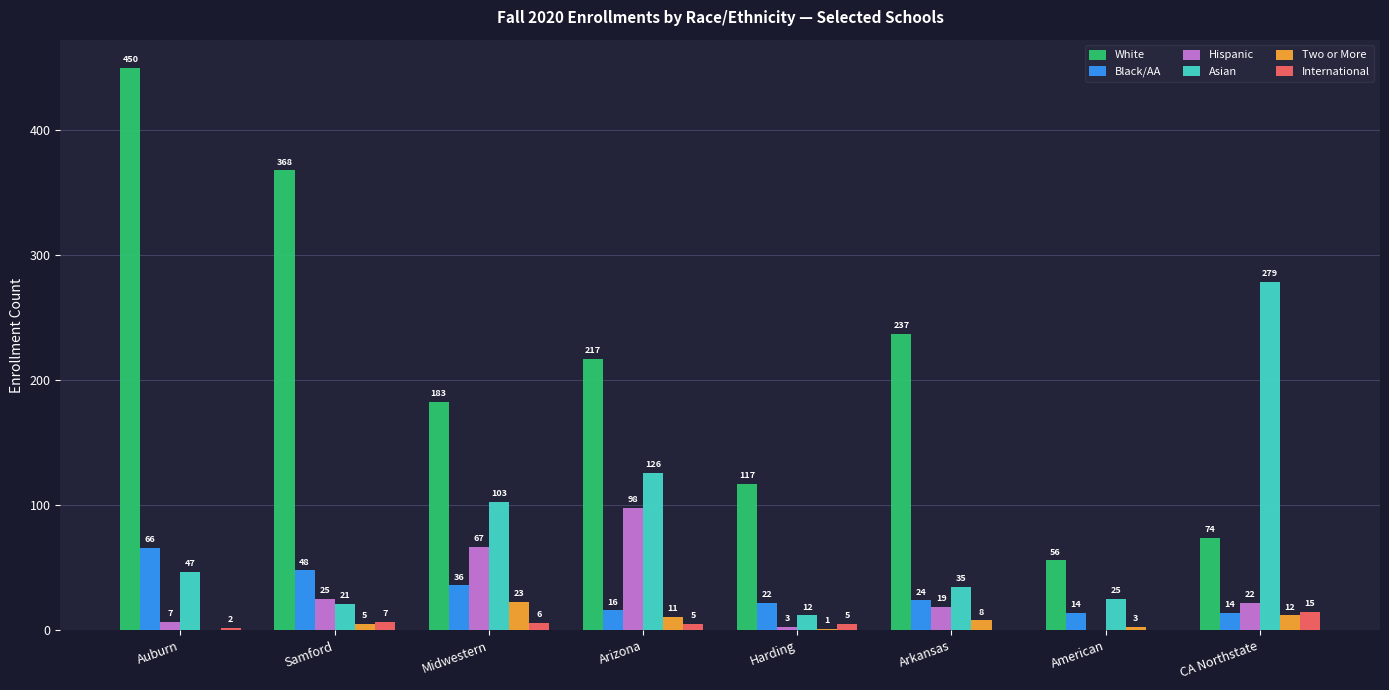

What are all the series names shown in the legend?

White, Black/AA, Hispanic, Asian, Two or More, International